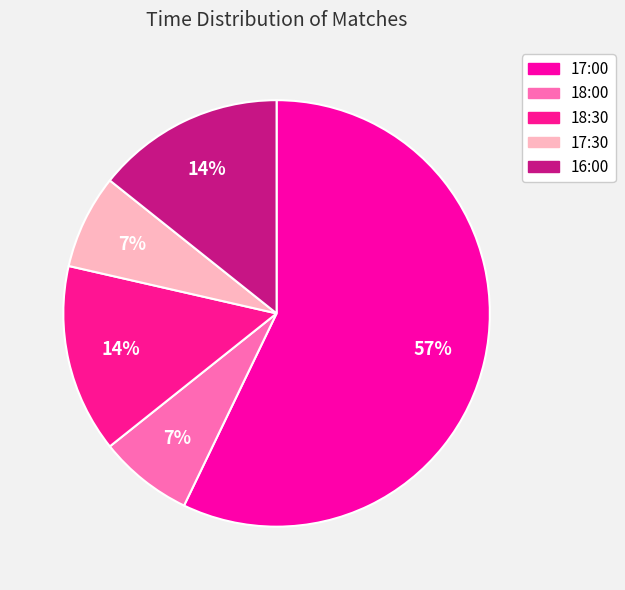

The 16:00 slice represents 1% of the pie. True or false?

False